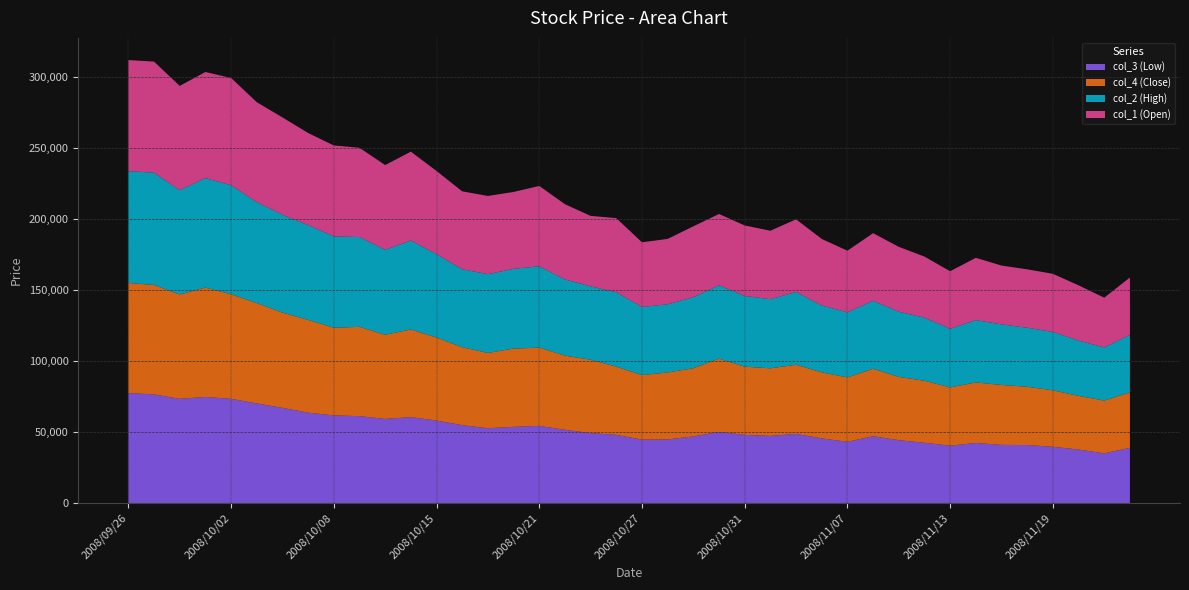

Reading left to right, what are all the values shown in this chart?

col_3 (Low): 77420	76510	73400	74700	73400	70140	67040	63640	61700	61210	59240	60500	58100	54850	52690	53650	54350	51580	49270	48030	44710	44800	46920	50070	48000	47290	48680	45560	43150	47060	44300	42460	40420	42340	40970	40860	39640	37700	35010	38920
col_4 (Close): 77520	77000	73400	77000	73600	70640	67040	65300	61700	62840	59240	61700	58450	54850	53000	55090	55090	52210	51630	48030	45380	47130	48000	51600	48000	47580	48680	46450	45340	47470	44510	43660	41020	42580	42190	41030	39750	37760	37150	39010
col_2 (High): 78670	79000	73400	77000	76690	71030	68850	66720	64260	63200	59800	62570	58670	54850	55420	56130	57210	53590	51630	52260	47960	47990	49970	51600	49800	48620	51180	47050	45740	47860	45840	44360	41220	43860	42590	41540	41070	38900	37390	40430
col_1 (Open): 78200	78200	73400	74700	75500	70340	68510	64800	64030	62800	59600	62570	58540	54850	55050	54100	56570	52970	49610	52220	45500	46000	49900	50200	49600	48190	51180	46850	43400	47570	45700	43000	40510	43850	41420	41090	40900	38900	35010	40400